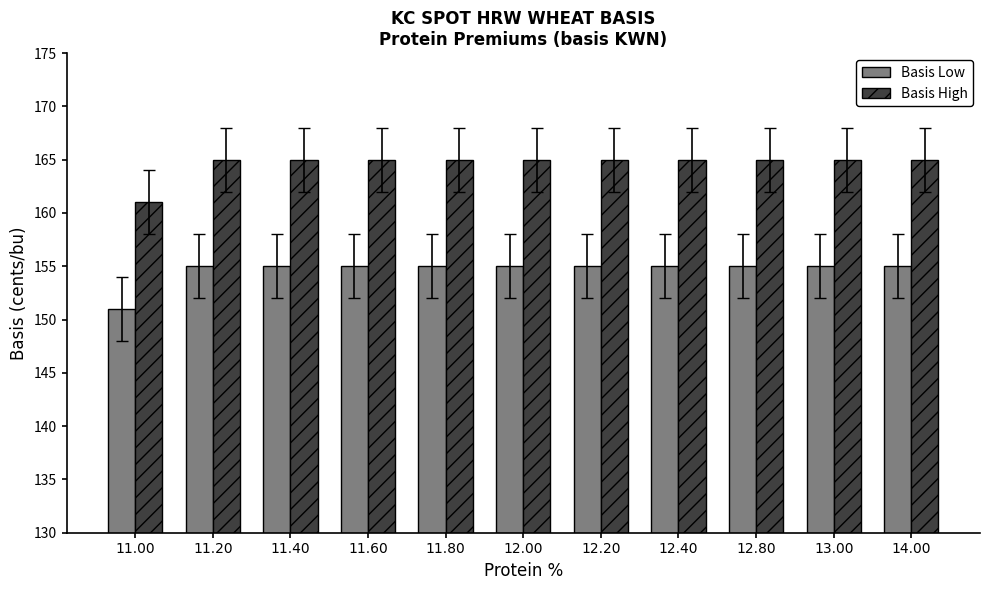

List the series in order of their peak value, highest first.

Basis High, Basis Low